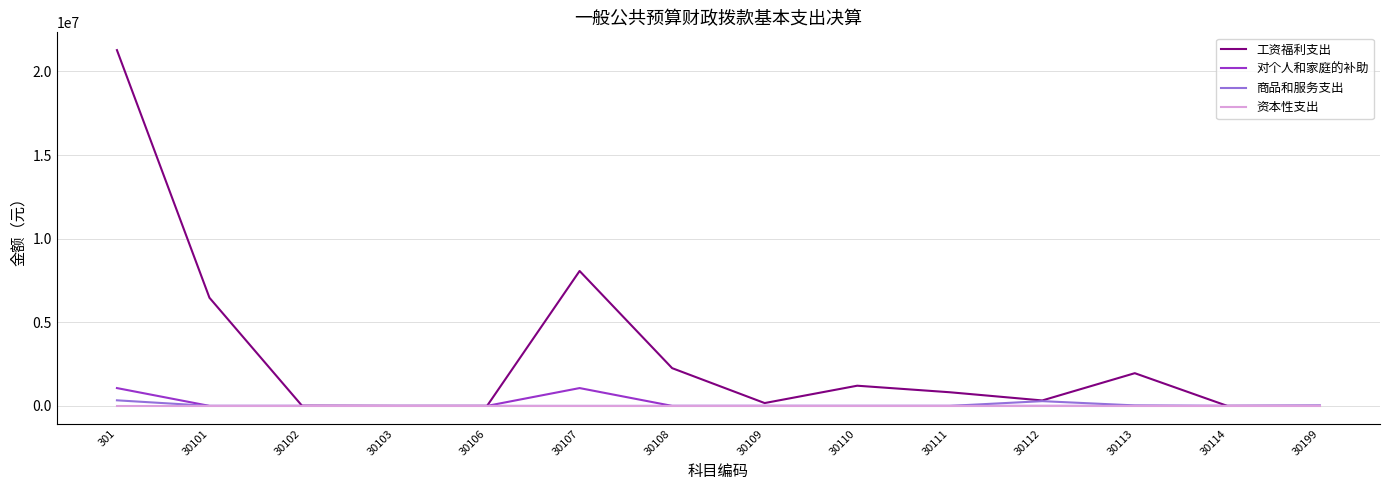

Which series has the largest range (max minus min)?

工资福利支出